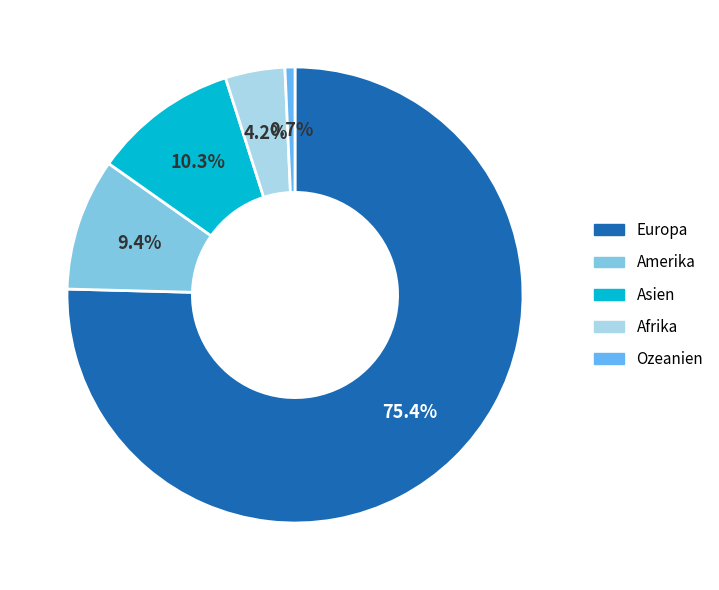

What is the ratio of the value at Europa to the value at Afrika?

17.9